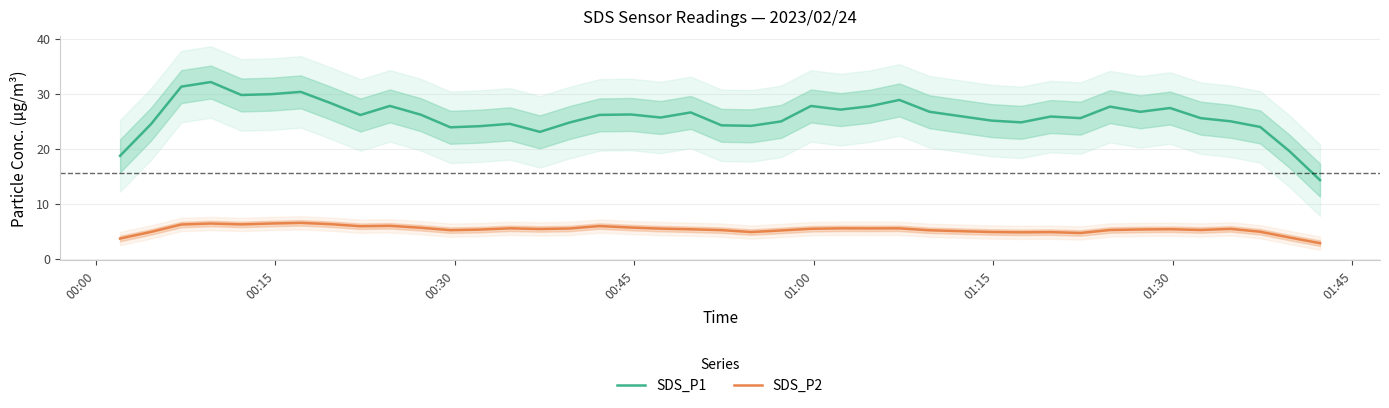

What is the value of the SDS_P1 point at the 26th from the left?

27.7